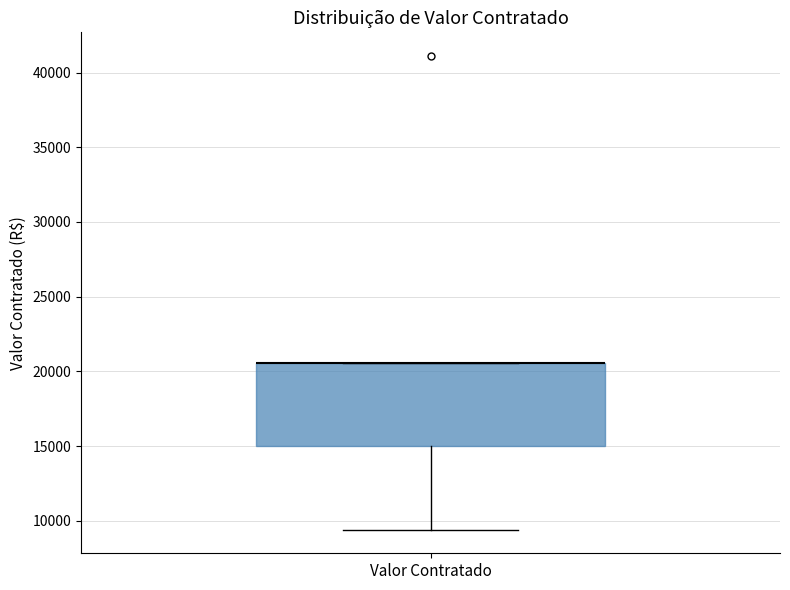

Transcribe this box plot: give where the median line is, the range the box spans, and where the two whiskers end, as read against the y-axis. The values are not printed on the chart, so give them approximately, as read against the axis.

median 20500 (drawn on the box's upper edge), box 15000 to 20500, whiskers 9500 to 20500